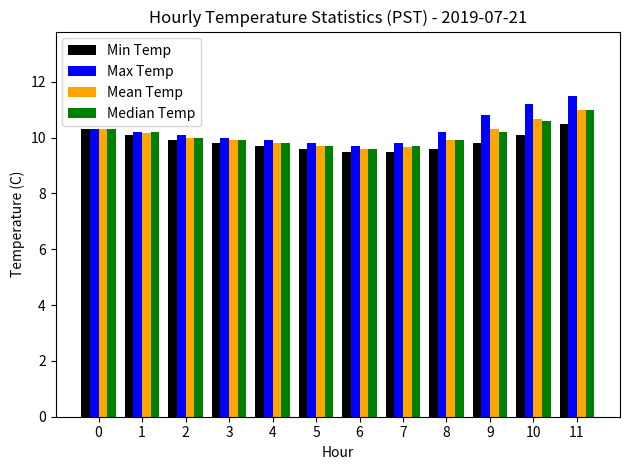

What is the difference between the Max Temp values at 1 and 10?

1.0